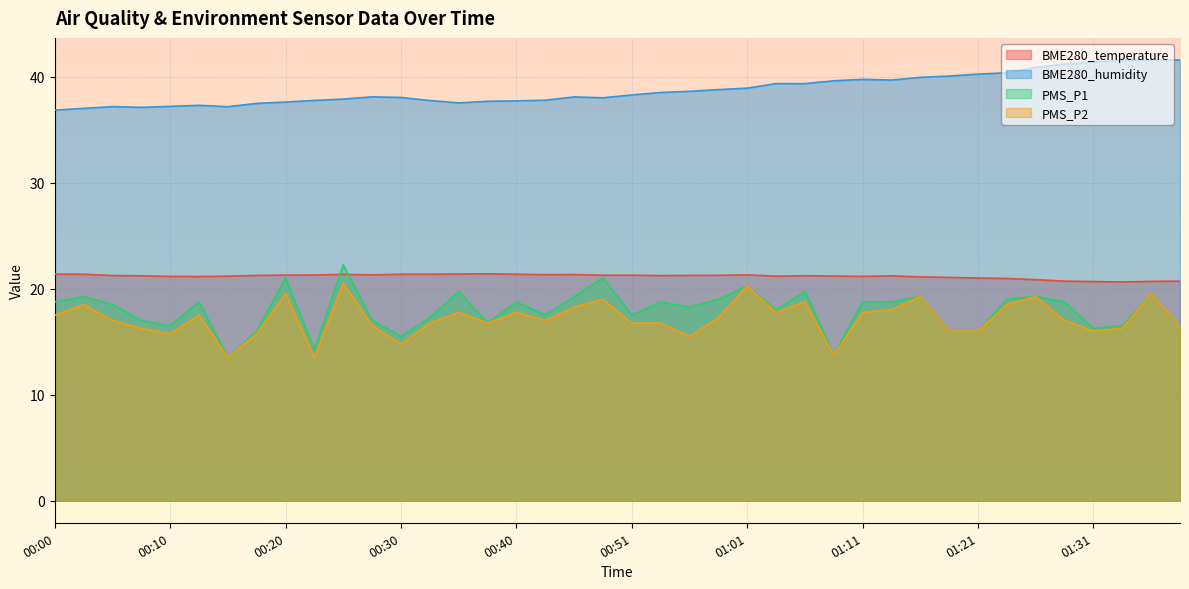

What are all the series names shown in the legend?

BME280_temperature, BME280_humidity, PMS_P1, PMS_P2